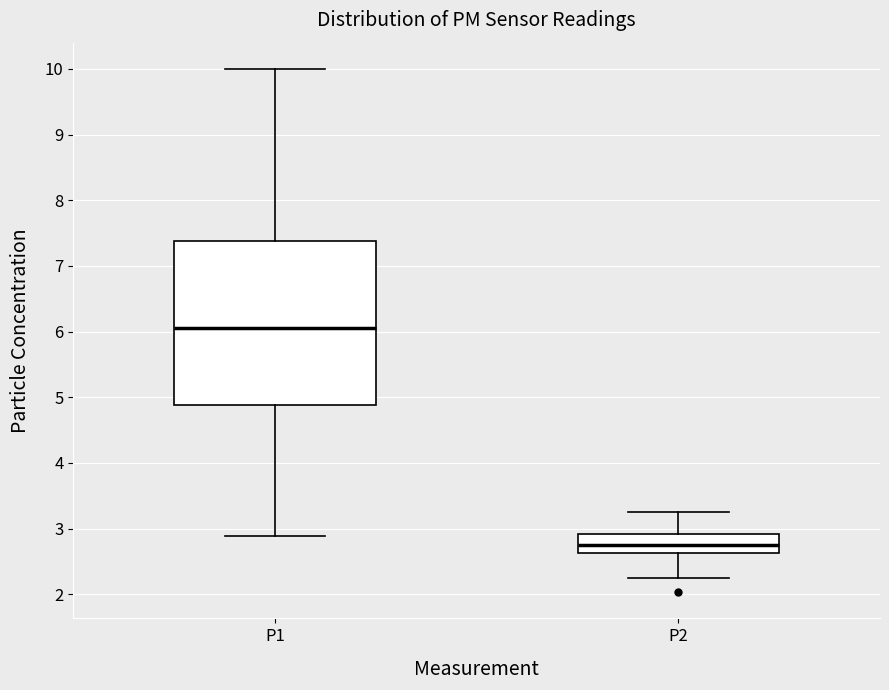

Reading left to right, transcribe this box plot: for each box, give where its median line is, the range the box spans, and where its two whiskers end, as read against the y-axis. The values are not printed on the chart, so give them approximately, as read against the axis.

P1: median 6.1, box 4.9 to 7.4, whiskers 2.9 to 10.0
P2: median 2.8, box 2.6 to 2.9, whiskers 2.3 to 3.3